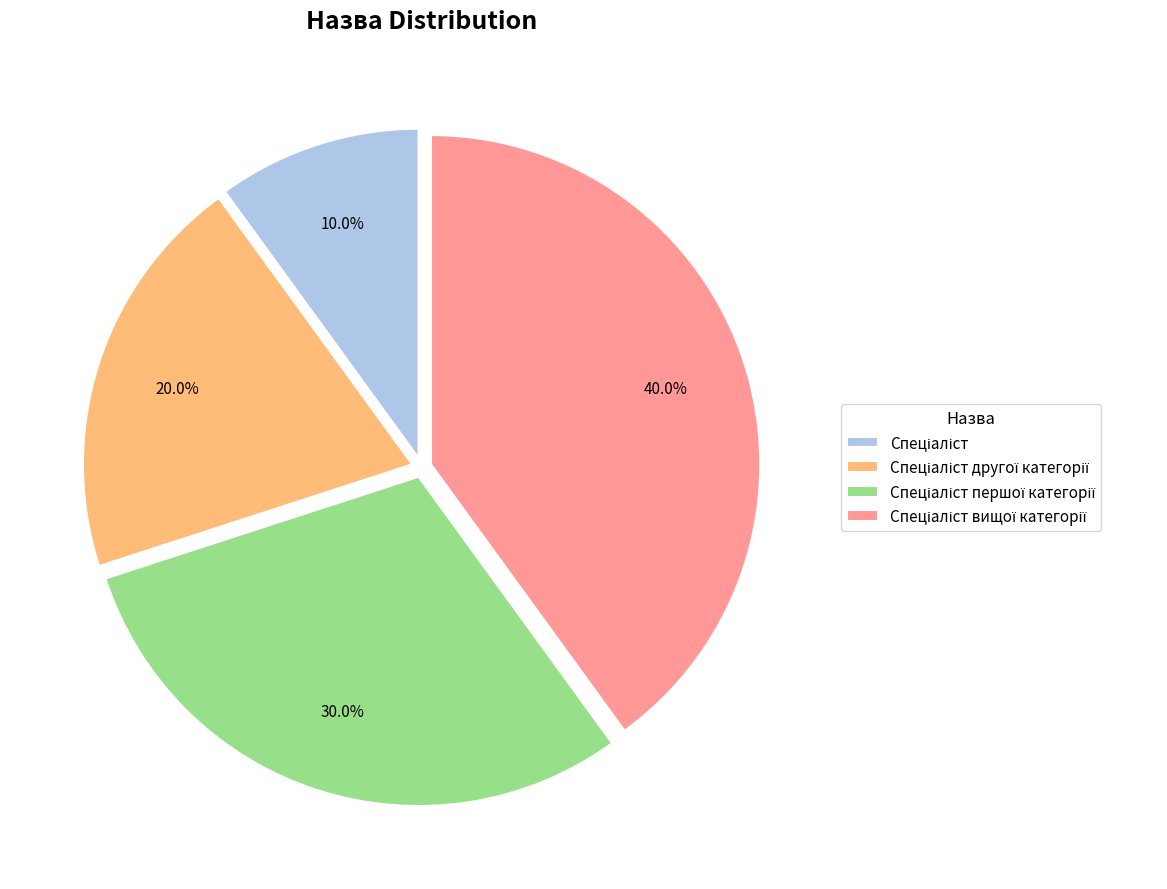

Is there a majority slice in this chart?

No